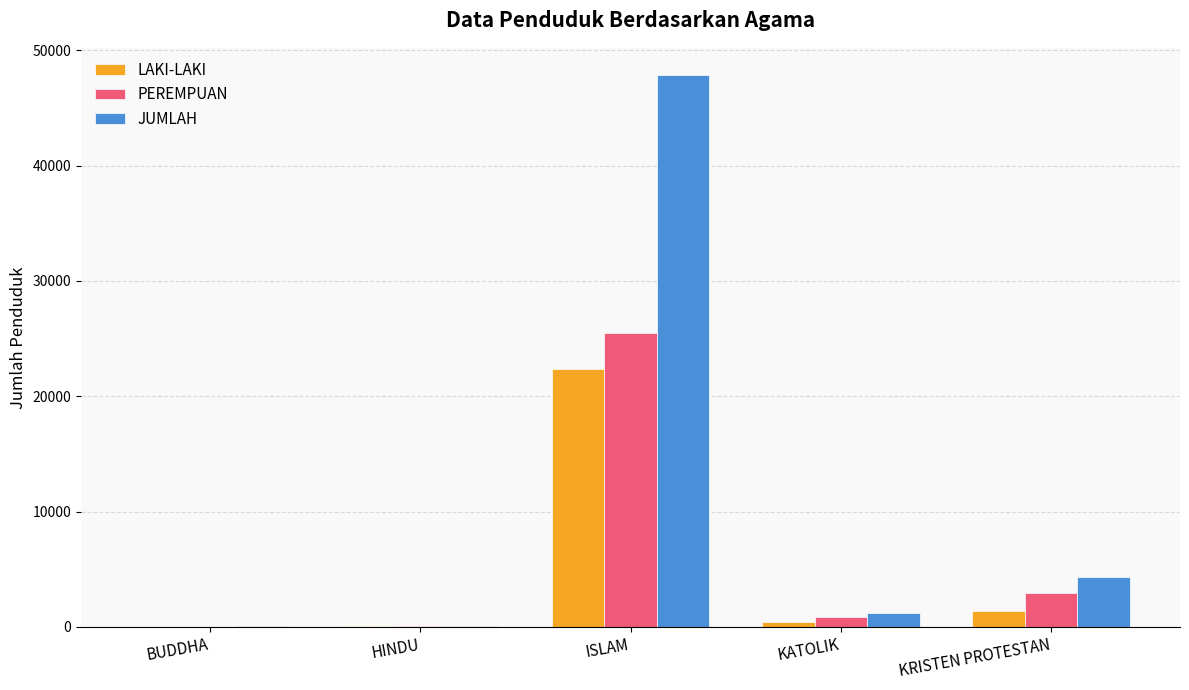

The JUMLAH series shows 2687 at KRISTEN PROTESTAN. True or false?

False